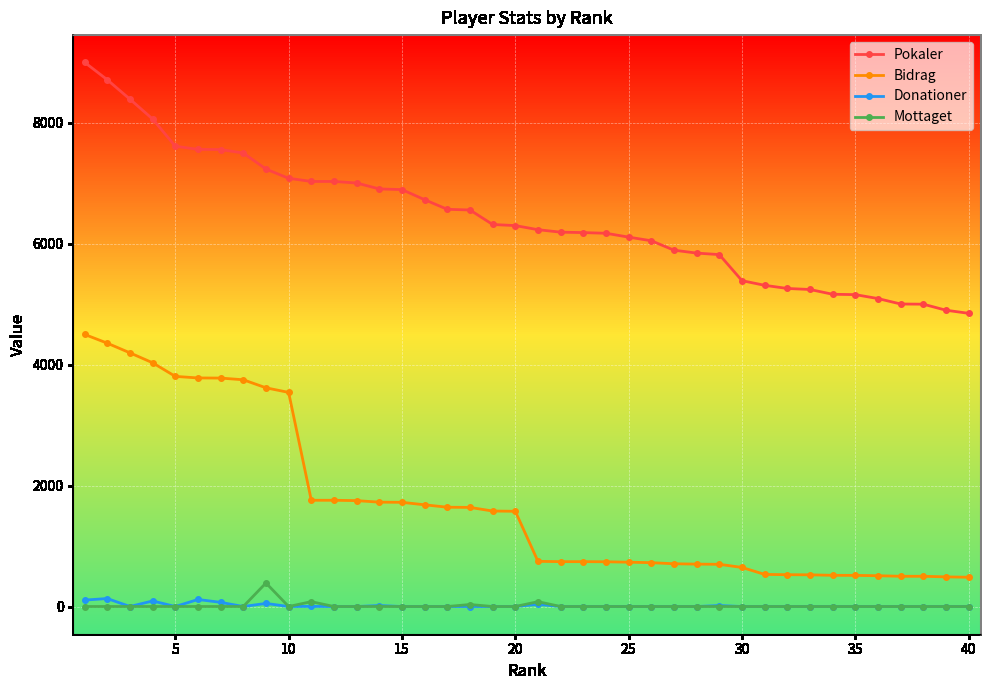

Which series has the largest total across all categories?

Pokaler